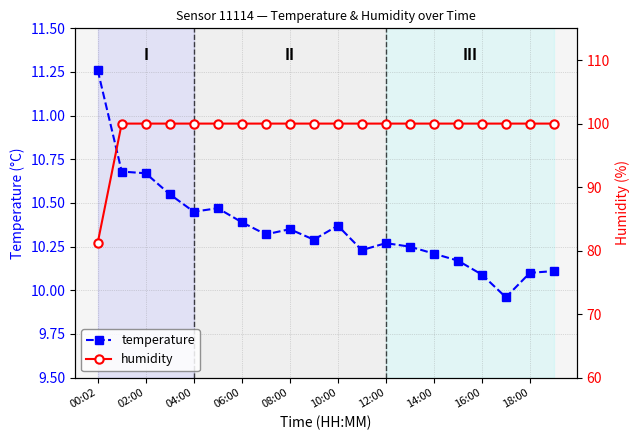

The temperature series shows 10.4 at 06:00. True or false?

True